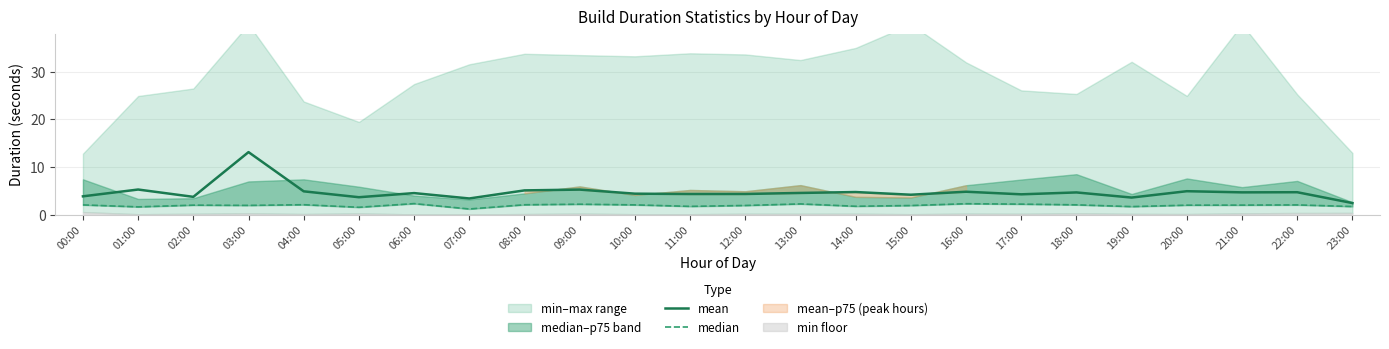

Is it true that mean equals 5.6 at 17:00?

False